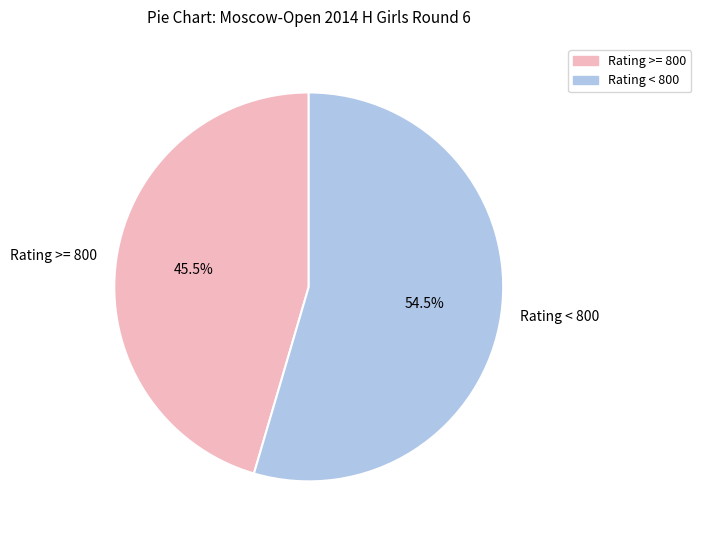

Count the number of slices in the pie.

2